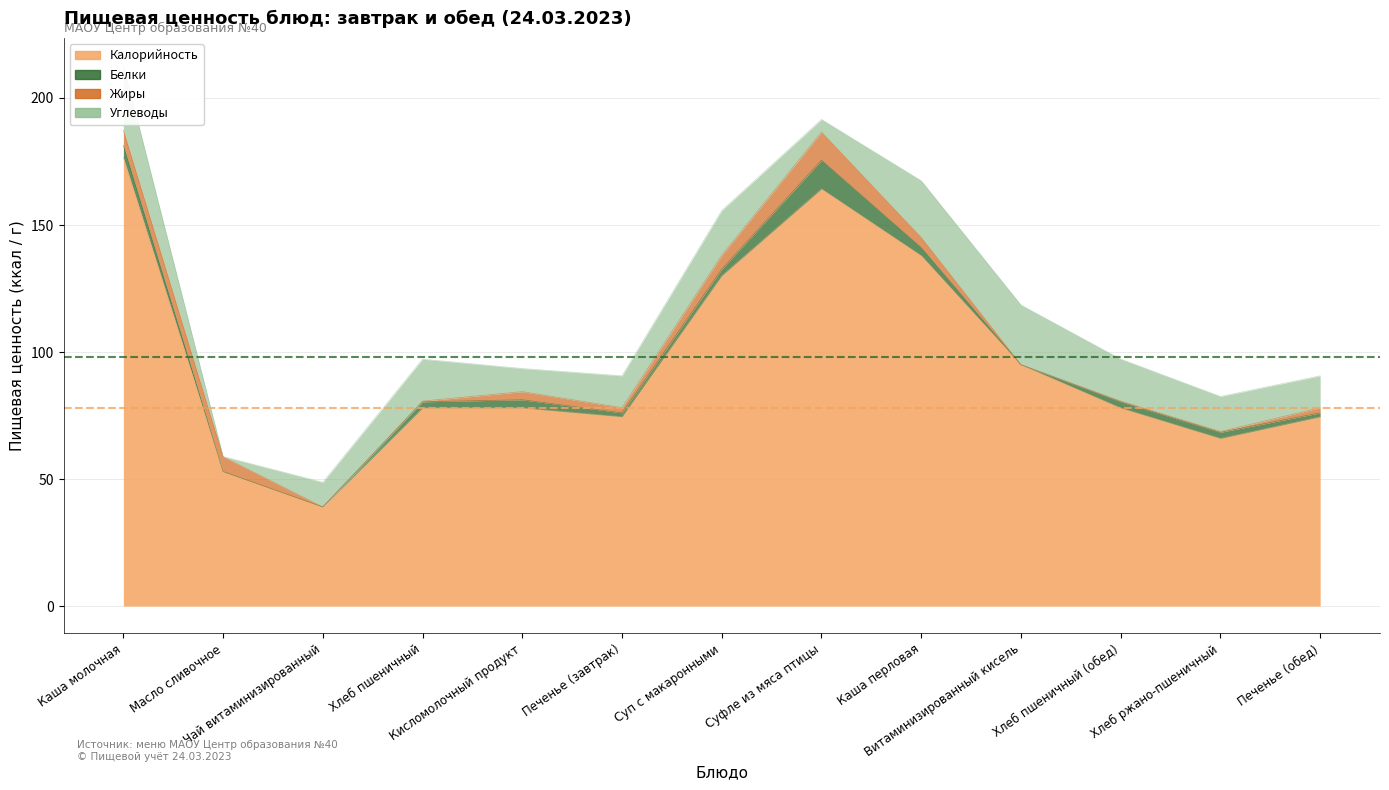

What are all the series names shown in the legend?

Калорийность, Белки, Жиры, Углеводы